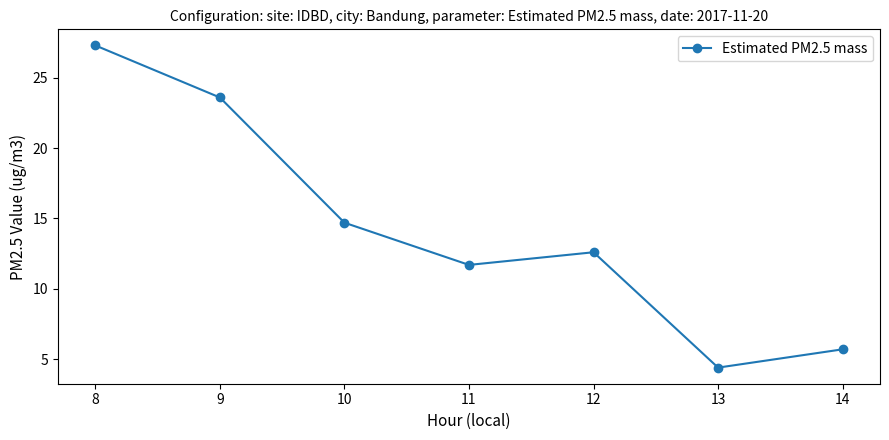

Between 12 and 8, which is larger?

8